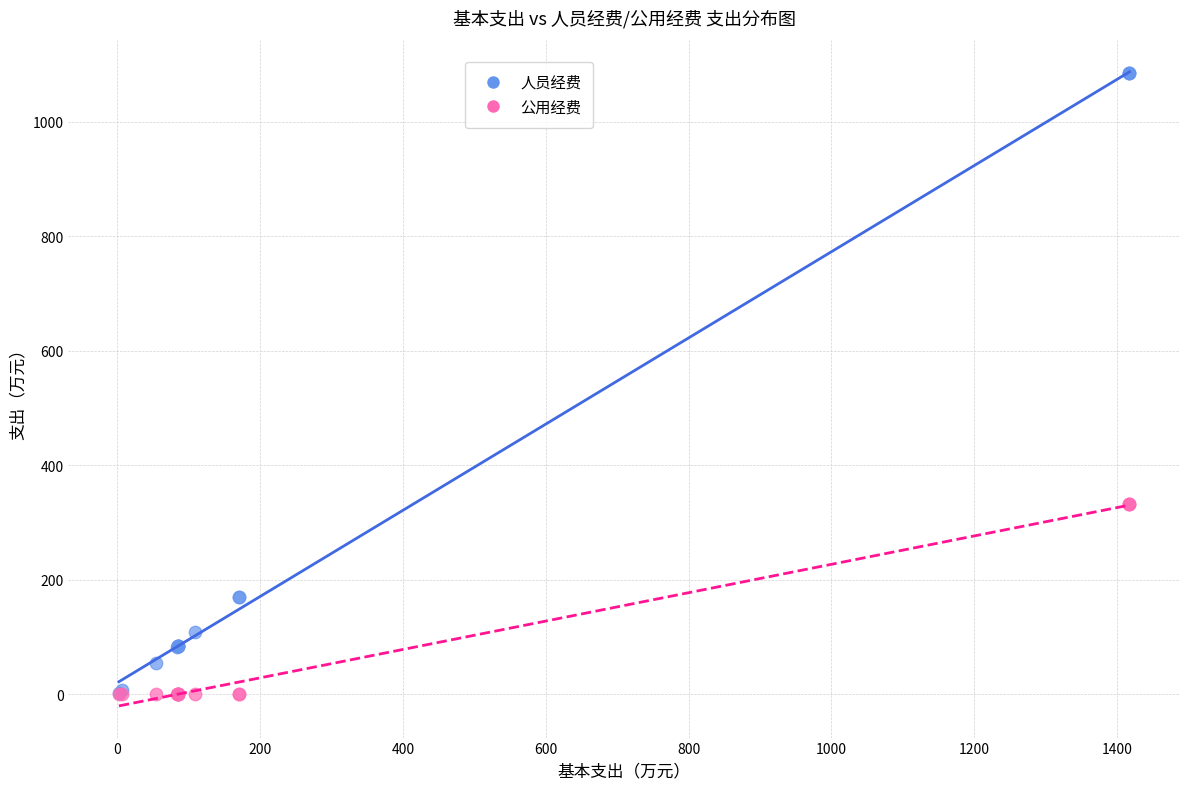

Which series contains the highest Y value?

人员经费